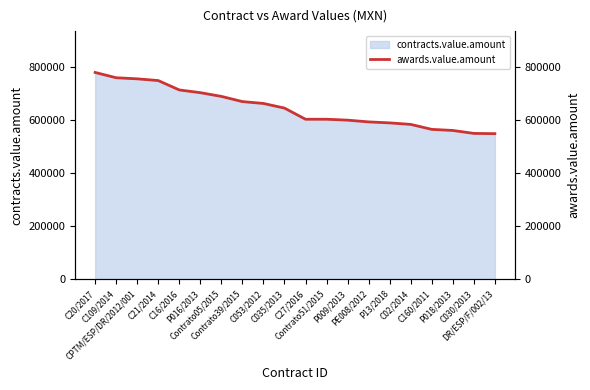

What is the average value?

646522.5